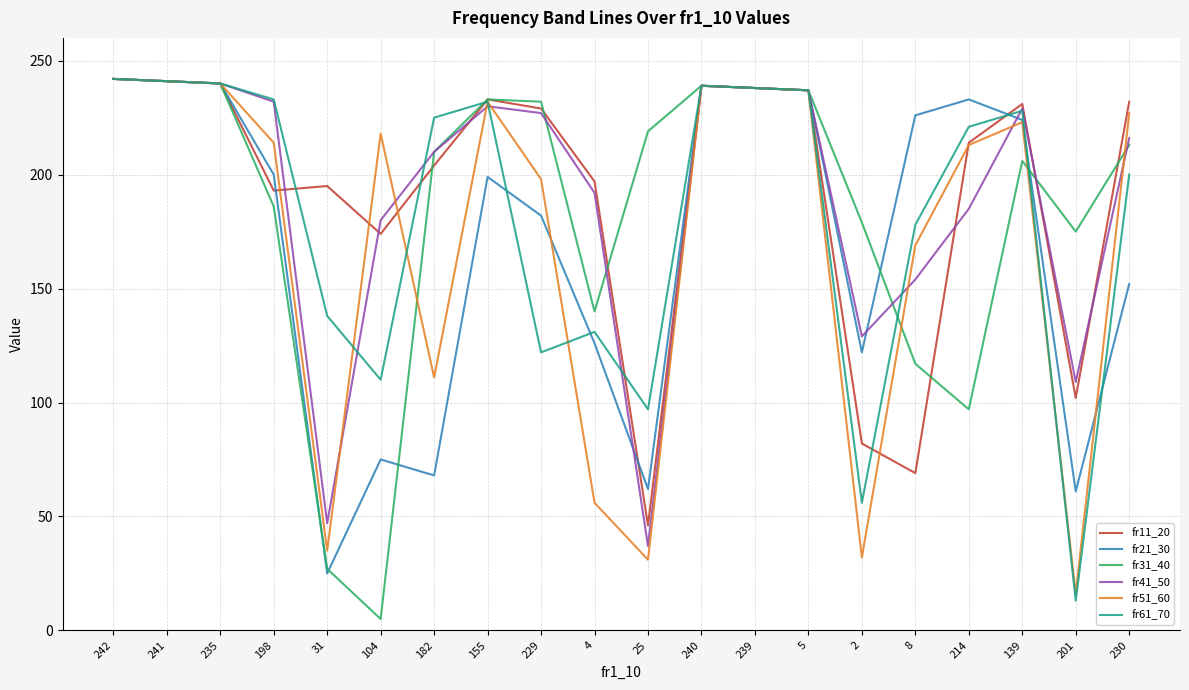

True or false: fr11_20 has a value of 229 at 229.

True